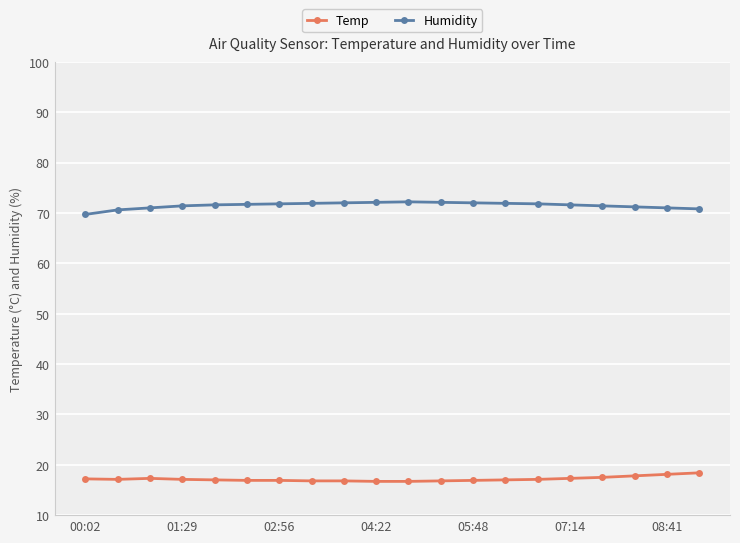

How many series are shown in this chart?

2